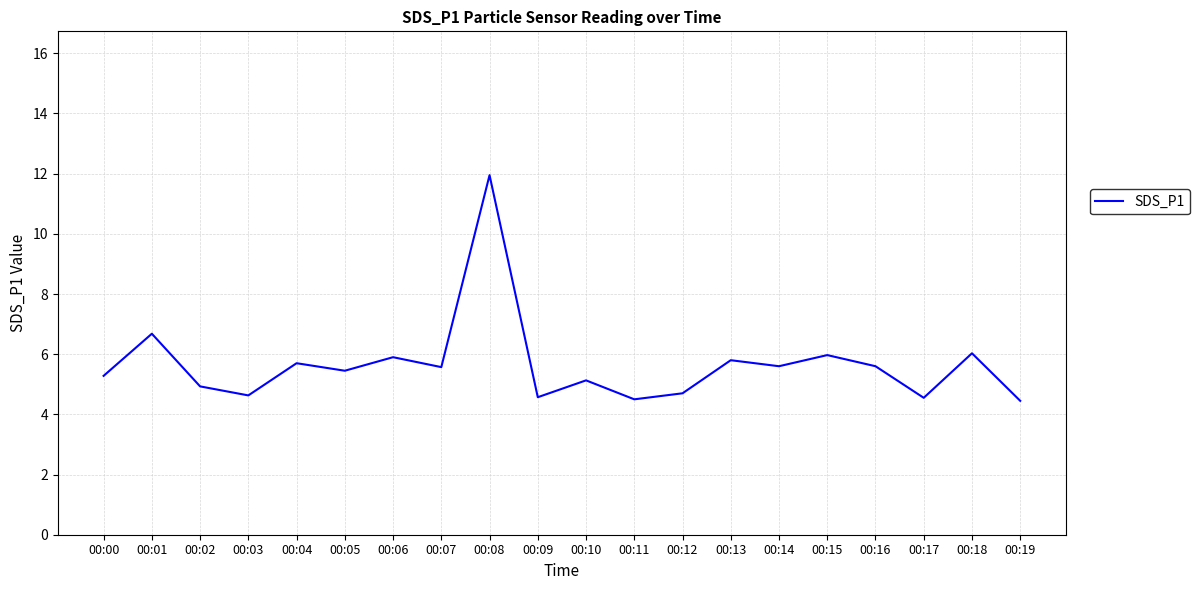

What is the difference between the values at 00:04 and 00:11?

1.2